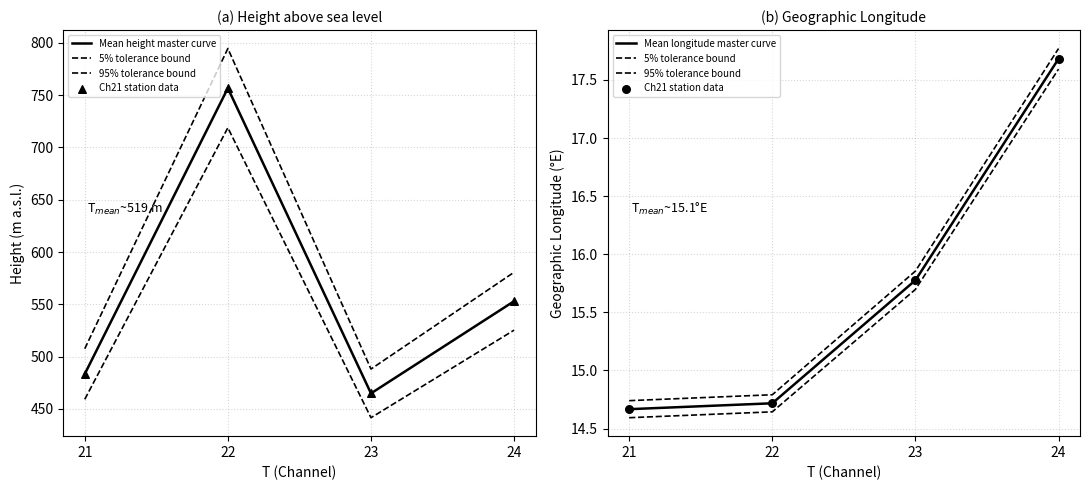

Which series contains the highest Y value?

Mean height master curve